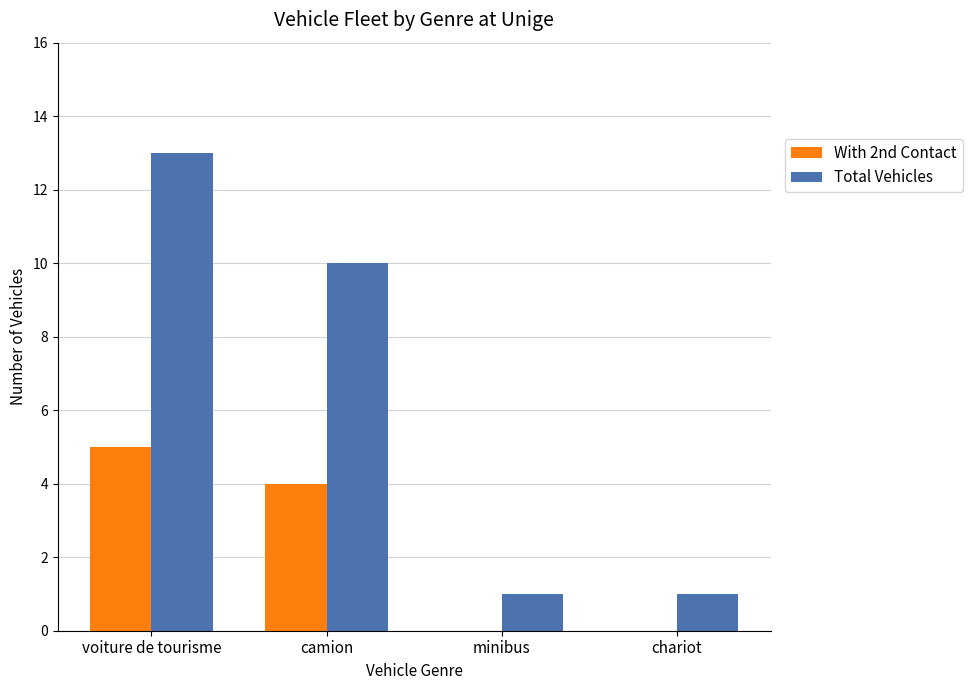

Is it true that With 2nd Contact equals 5 at voiture de tourisme?

True